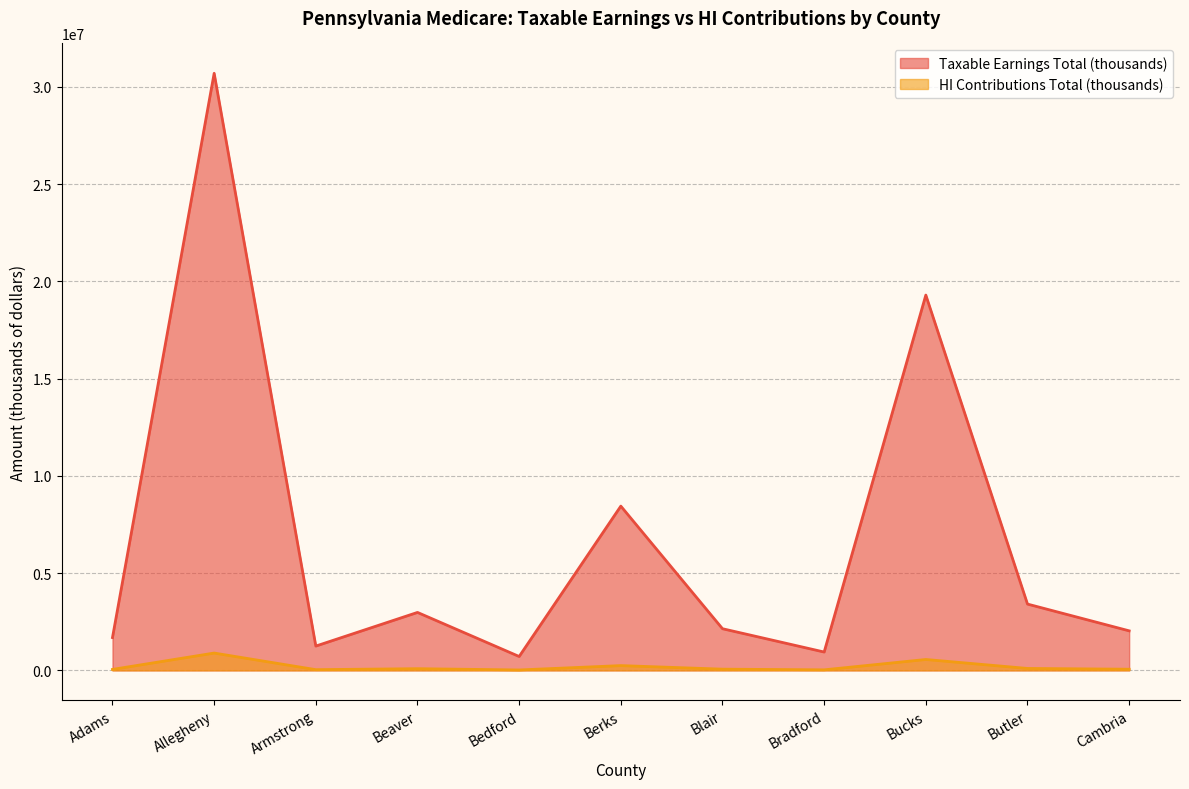

What are all the series names shown in the legend?

Taxable Earnings Total (thousands), HI Contributions Total (thousands)